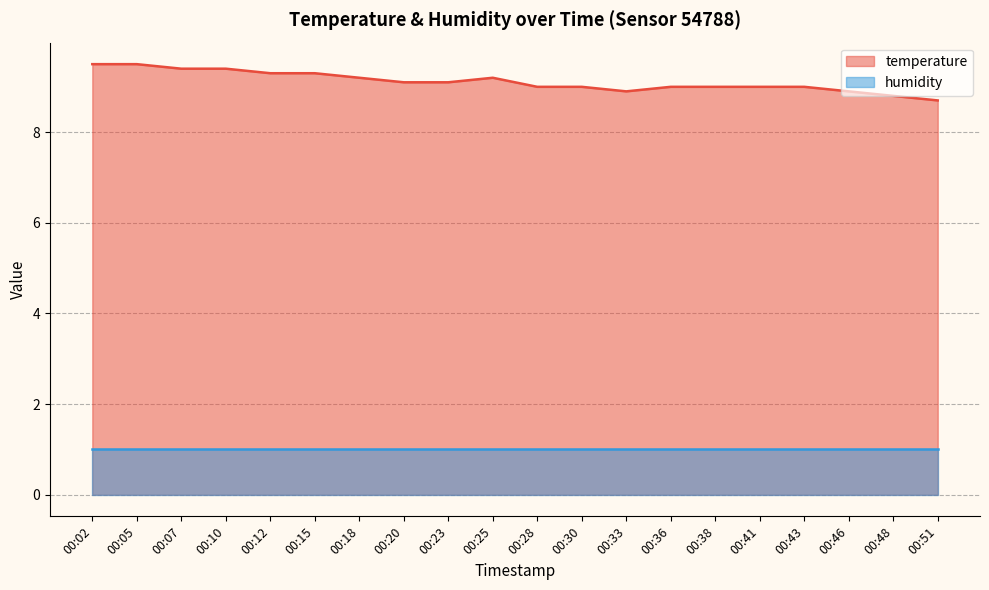

What is the difference between the values at 00:07 and 00:12?

0.1